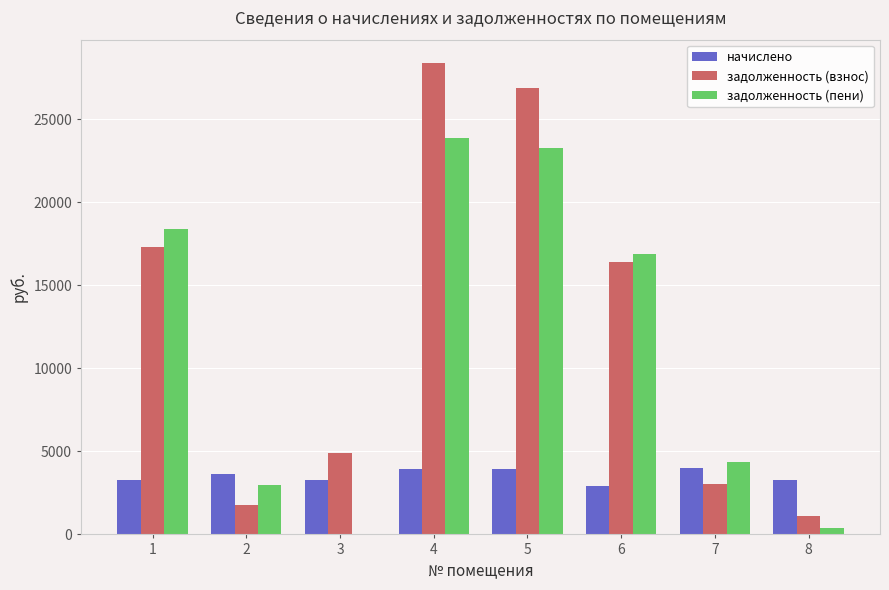

Which category has the highest value across all series?

4